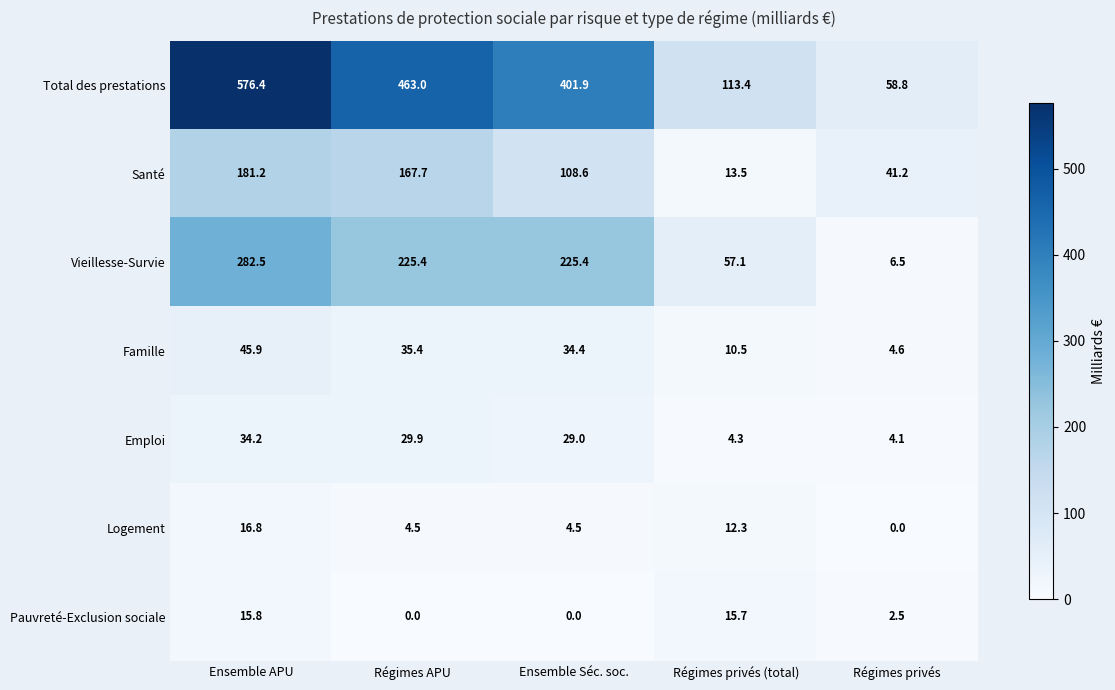

What is the difference between the second highest and second lowest values in the Logement series?

7.8